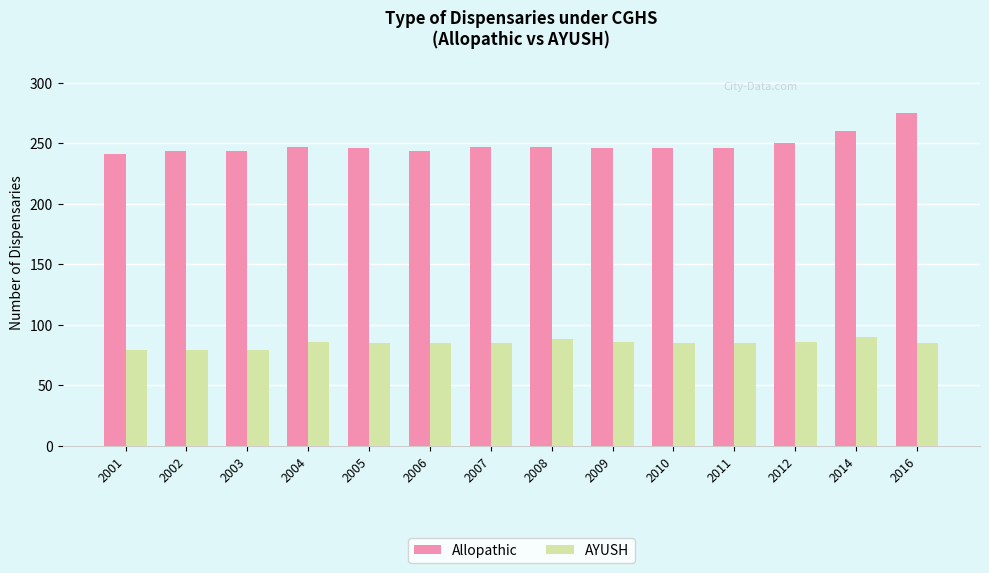

What is the minimum value for AYUSH?

79